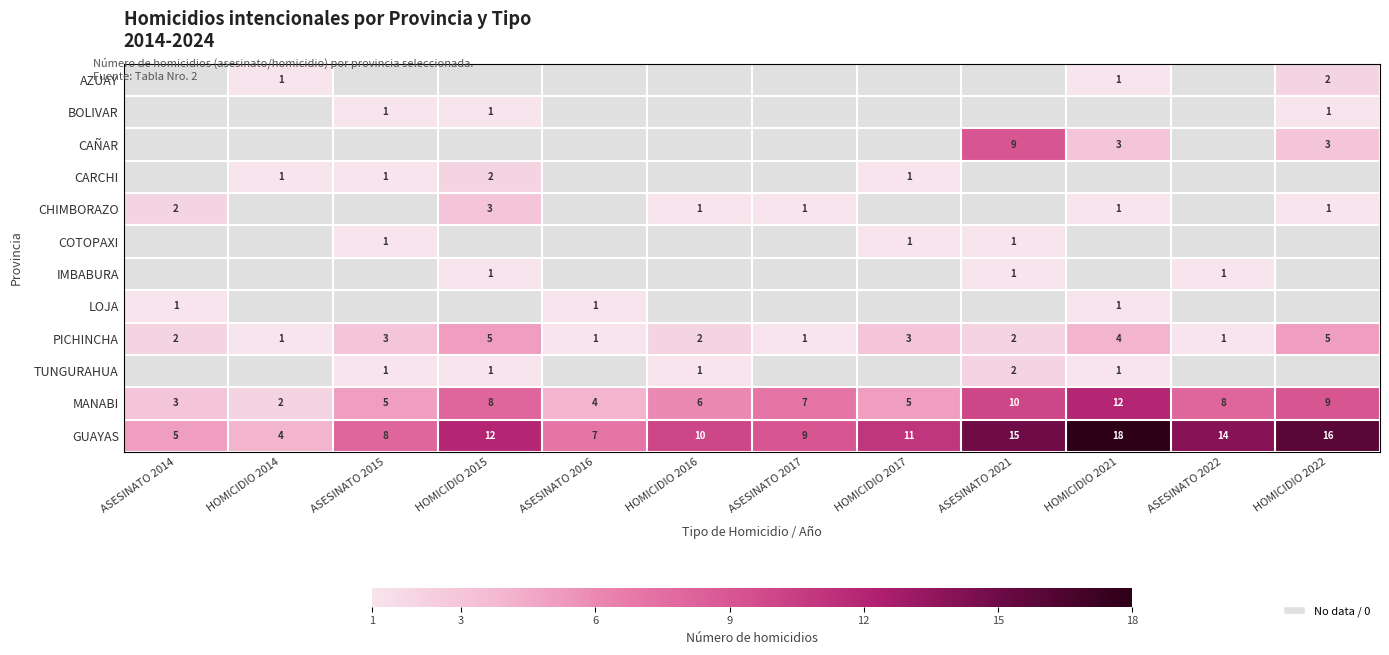

What is the spread (max minus min) of values at HOMICIDIO 2022?

15.0